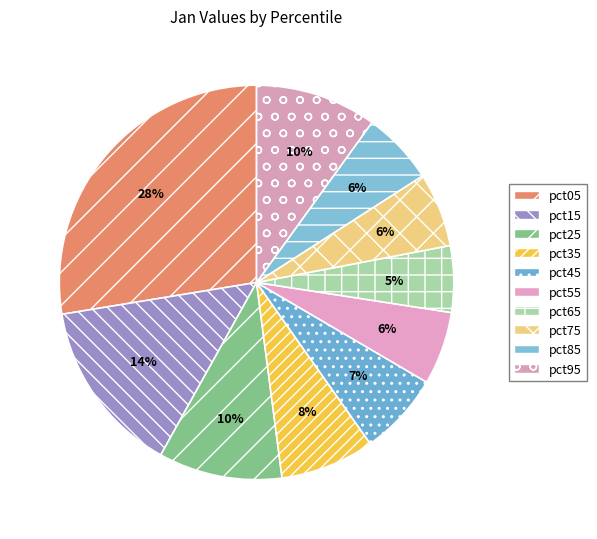

Combined, do pct75 and pct65 account for over 50%?

No